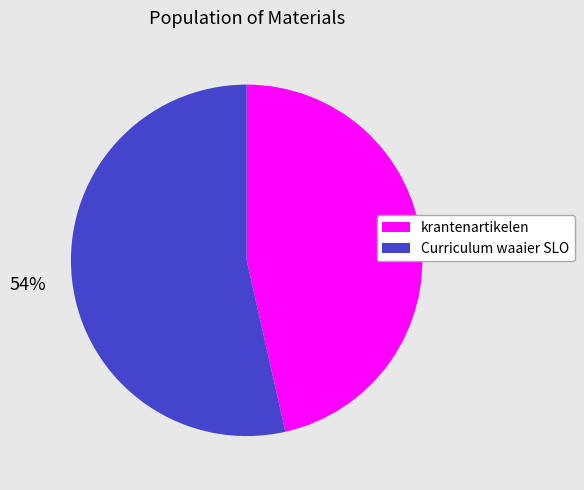

The krantenartikelen slice represents 32% of the pie. True or false?

False